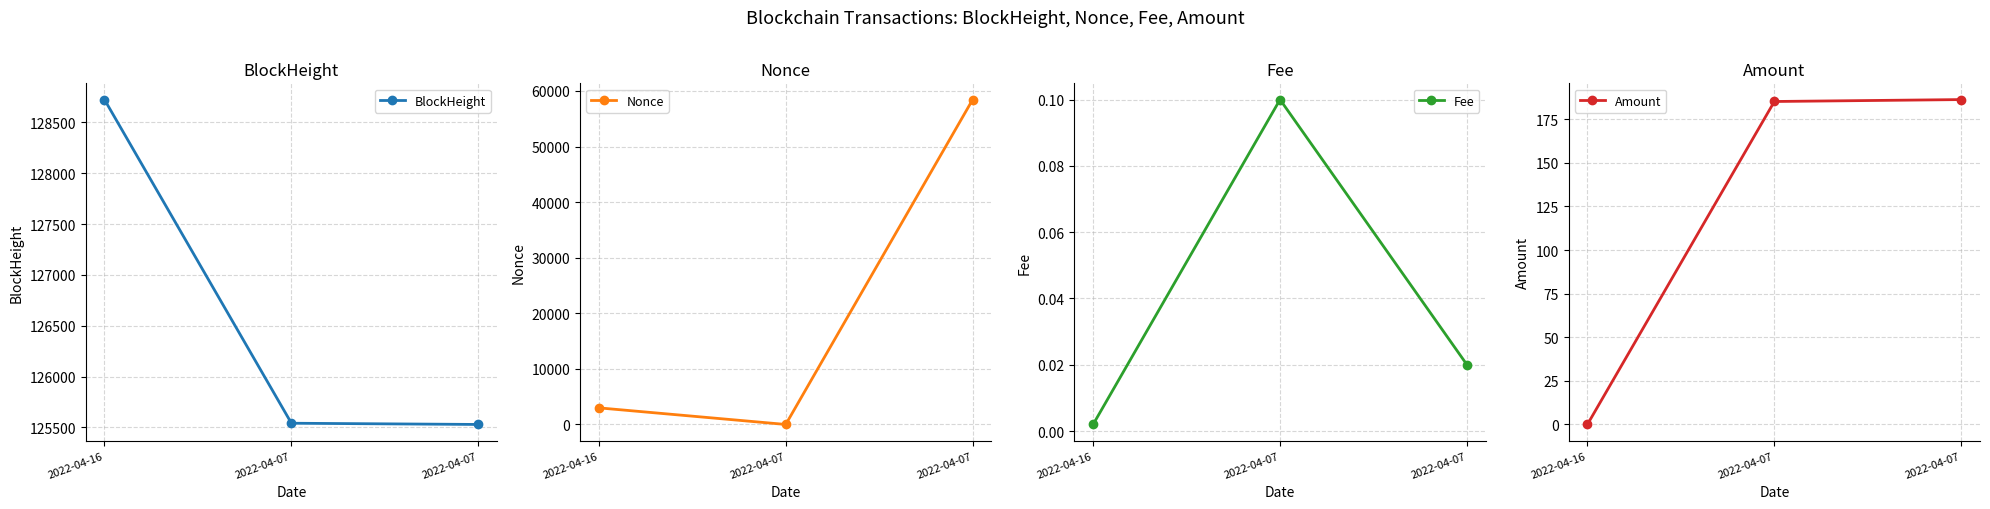

The value of Fee at 2022-04-07 is 0.0. True or false?

False